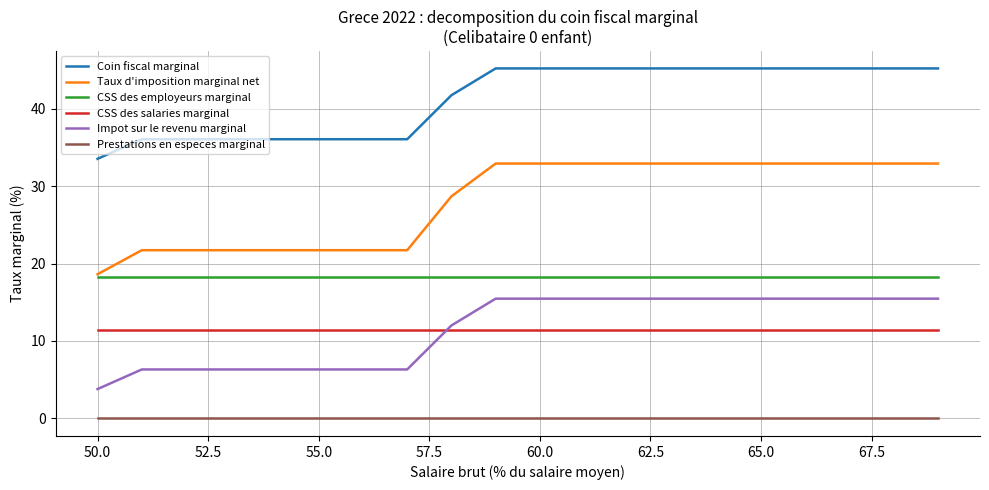

At how many categories does at least one series exceed 4?

20